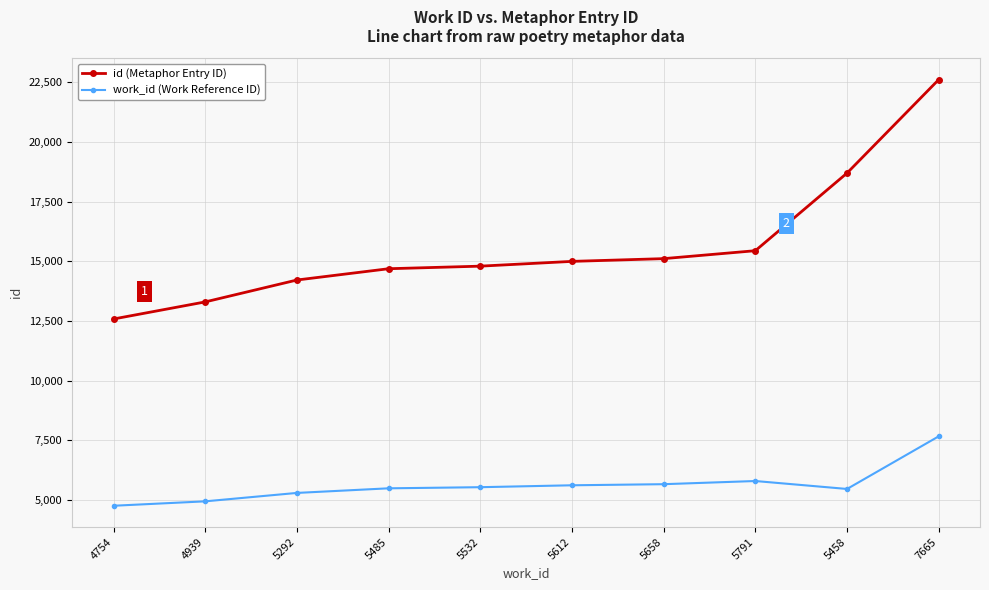

True or false: id (Metaphor Entry ID) and work_id (Work Reference ID) cross at least once.

False